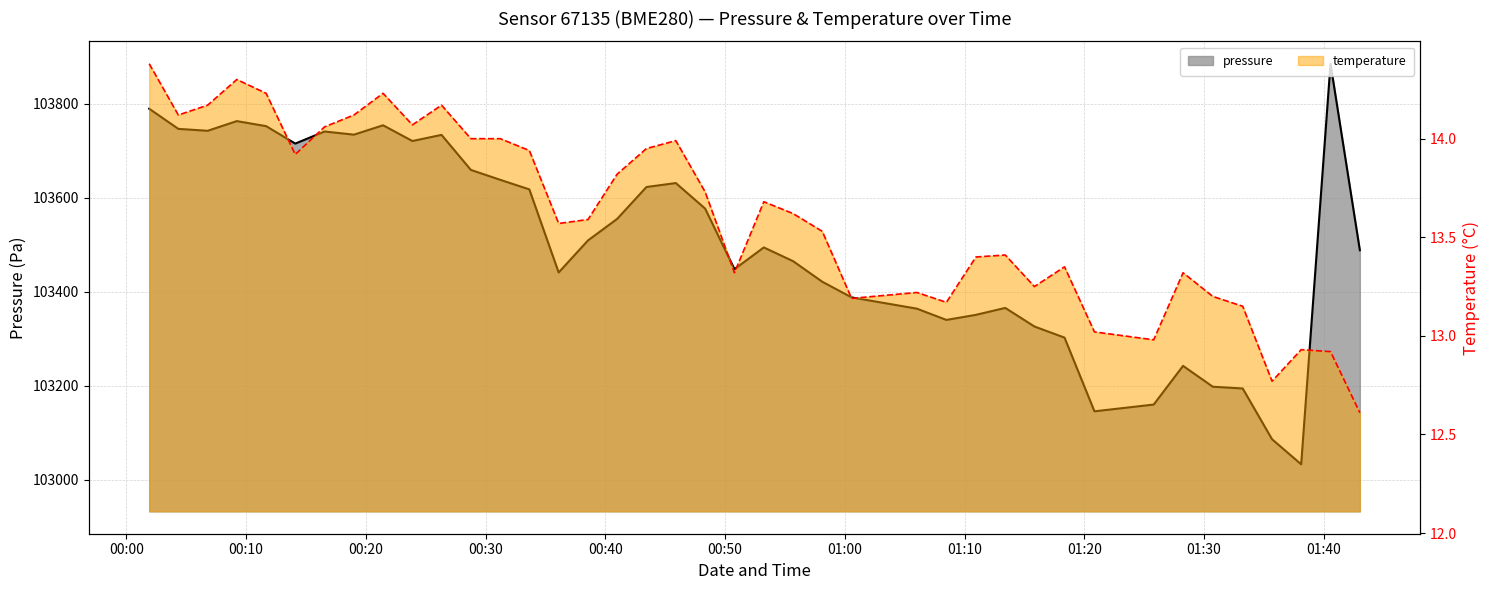

Is it true that pressure equals 103720.4 at 2023-06-04T00:23:53?

True